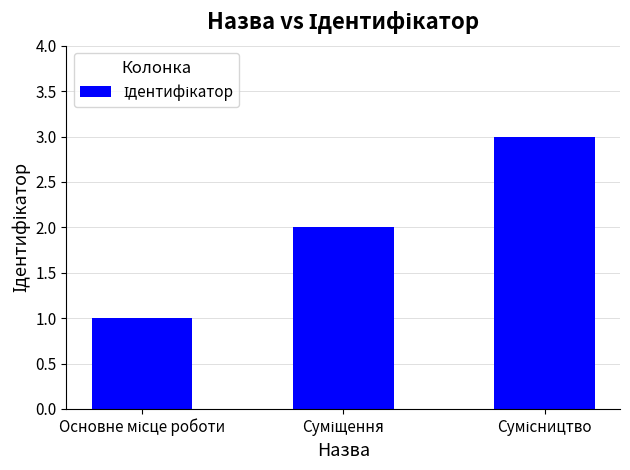

What is the average value?

2